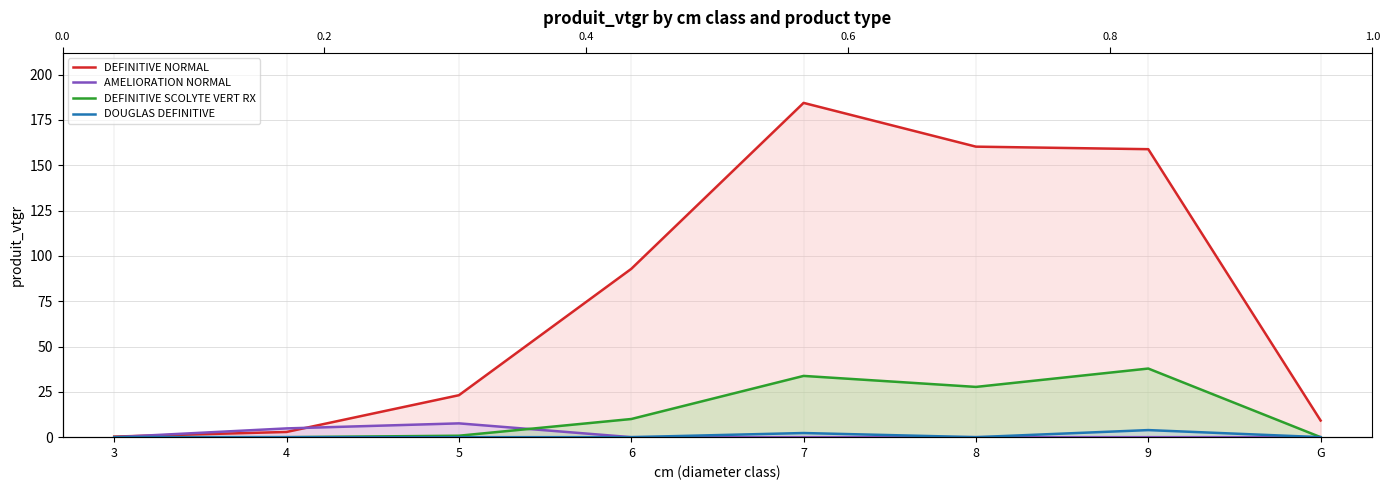

Count the number of categories in the chart.

8